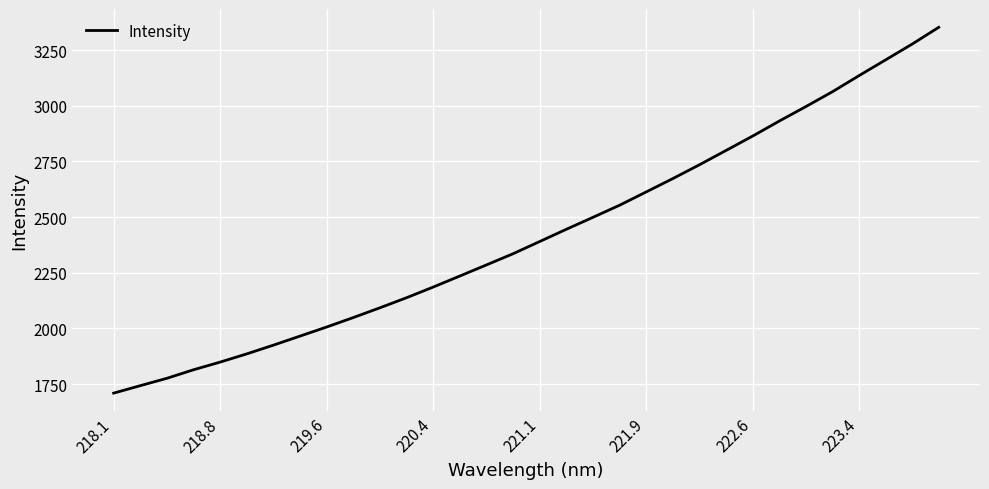

Is this an area chart (filled region under the line)?

No